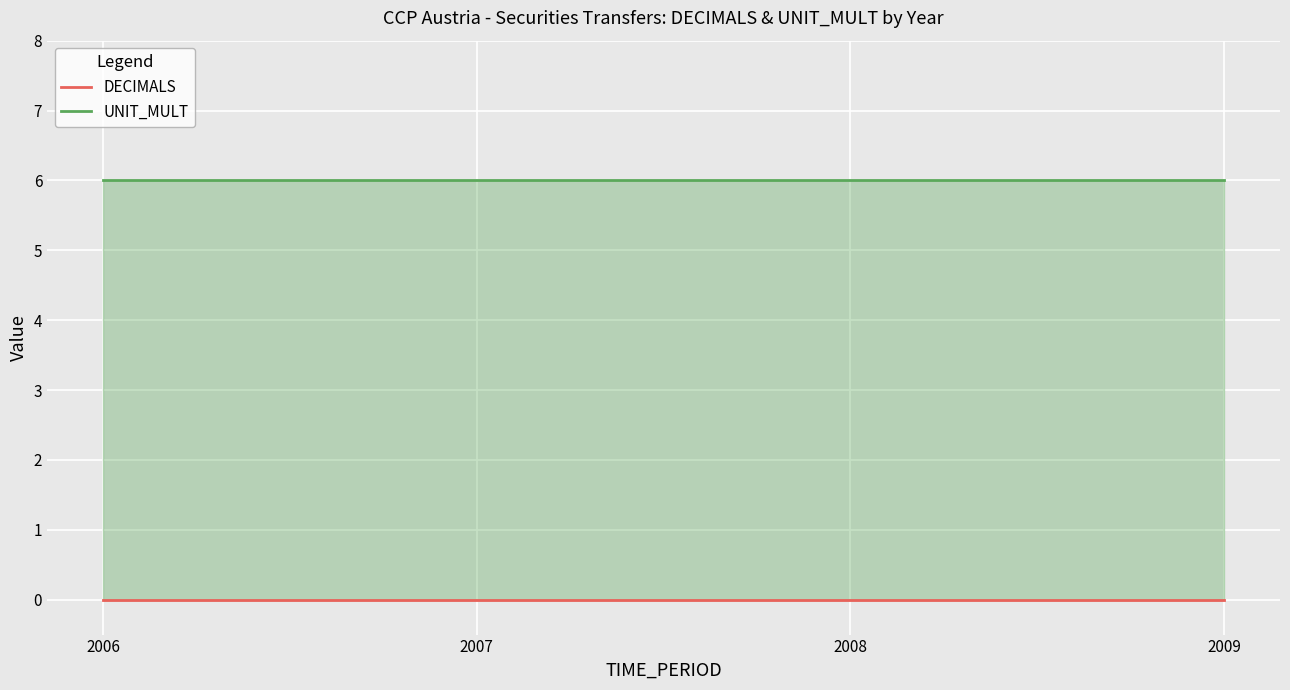

Rank the series by their maximum value, from highest to lowest.

UNIT_MULT, DECIMALS